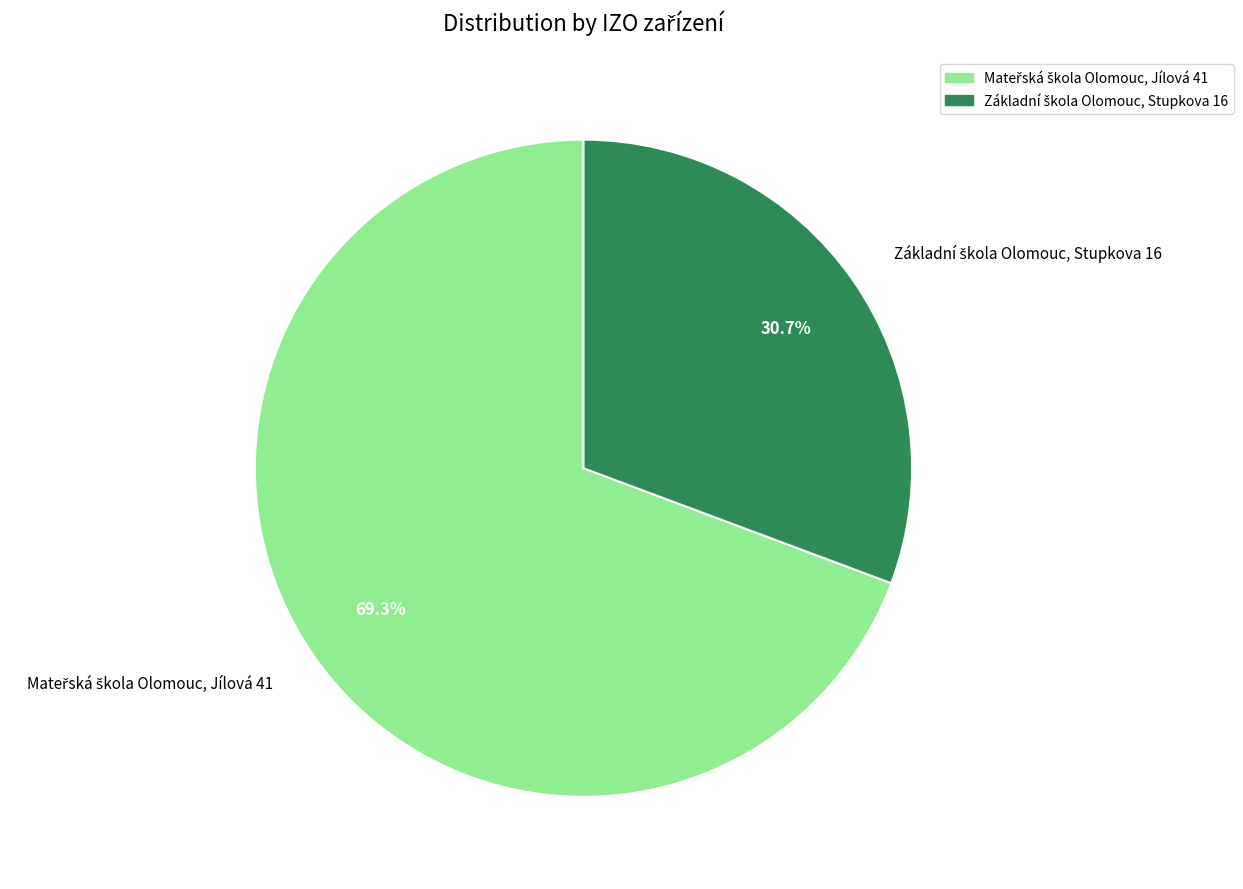

Does any single category account for the majority?

Yes